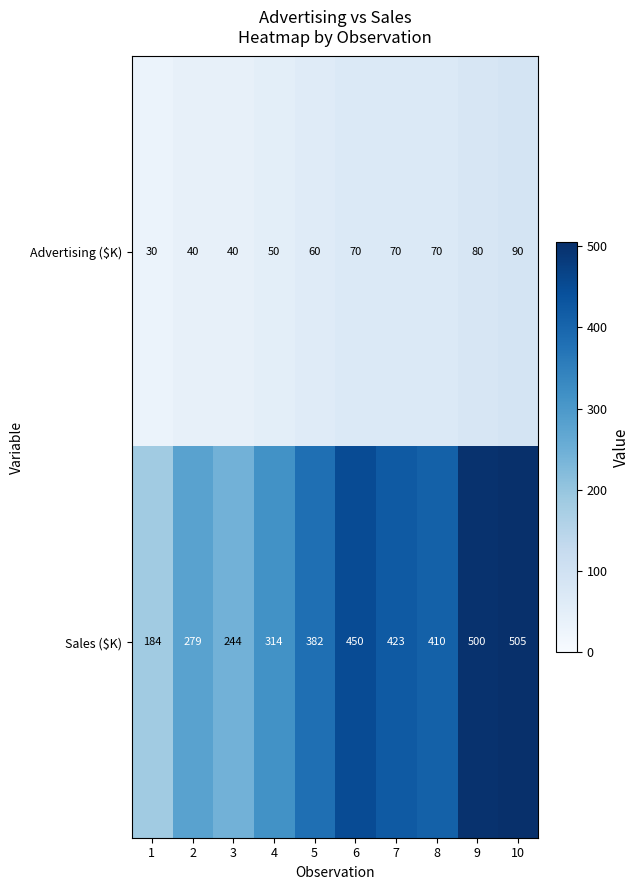

At which label is Sales ($K) closest to 344?

4